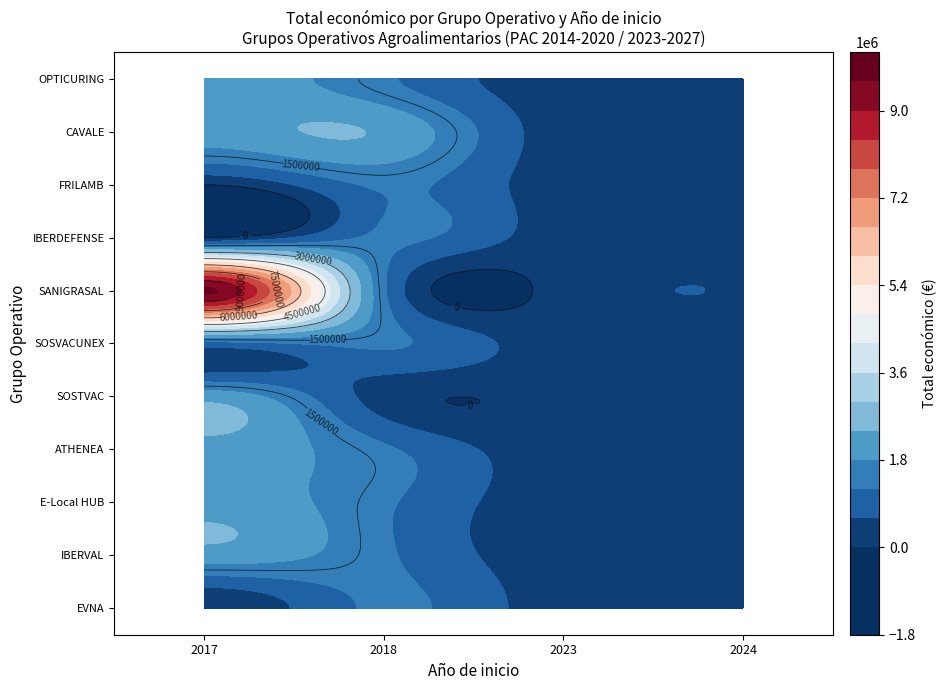

Reading left to right, what are all the values shown in this chart?

Grupo Operativo EVNA: año=2017	total=42072
Grupo Operativo IBERVAL: año=2024	total=598303
Grupo Operativo E-Local HUB: año=2024	total=586120
Grupo Operativo ATHENEA: año=2024	total=595436
Grupo Operativo SOSTVAC: año=2018	total=311553
Grupo Operativo SOSVACUNEX: año=2017	total=987684
Grupo Operativo SANIGRASAL: año=2017	total=9695285
Grupo Operativo IBERDEFENSE: año=2017	total=10000
Grupo Operativo FRILAMB: año=2017	total=9400
Grupo Operativo CAVALE: año=2018	total=2310026
Grupo Operativo OPTICURING: año=2023	total=249840